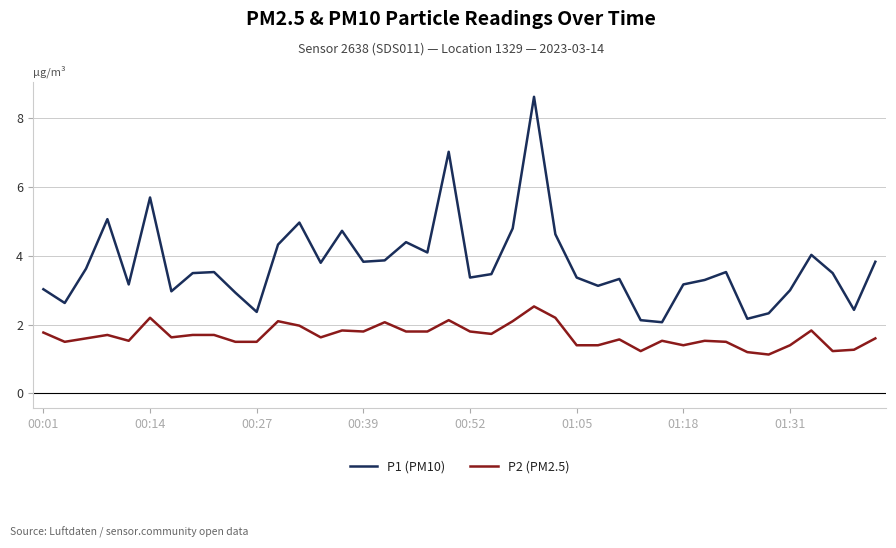

Which series has the widest spread of values?

P1 (PM10)